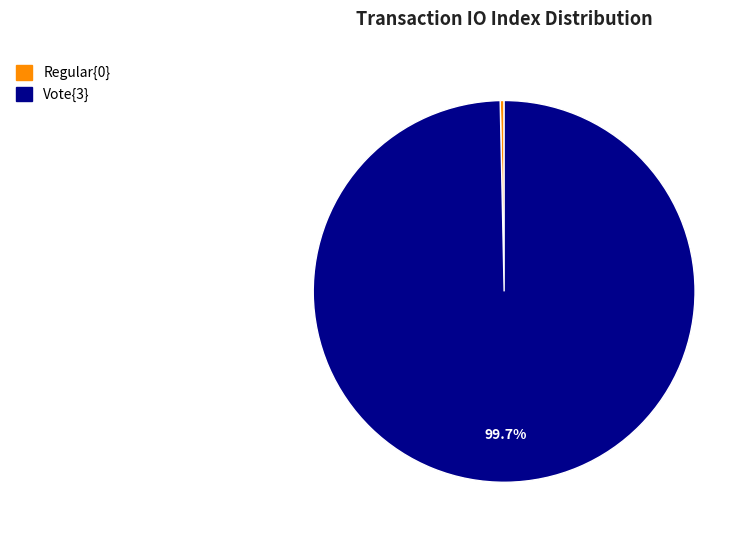

Is there any slice that represents more than half of the pie?

Yes